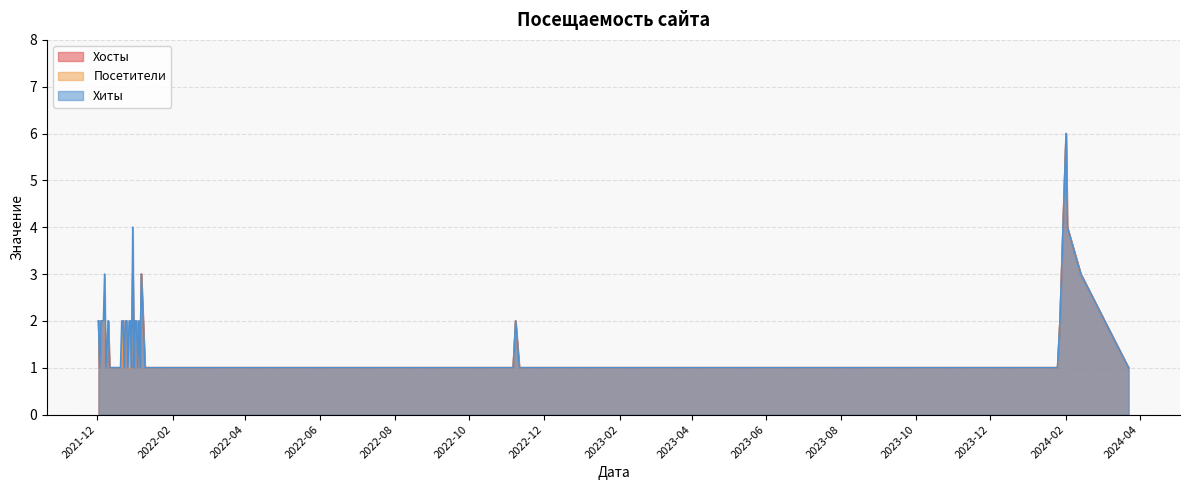

Rank the series by their maximum value, from lowest to highest.

Хосты, Посетители, Хиты